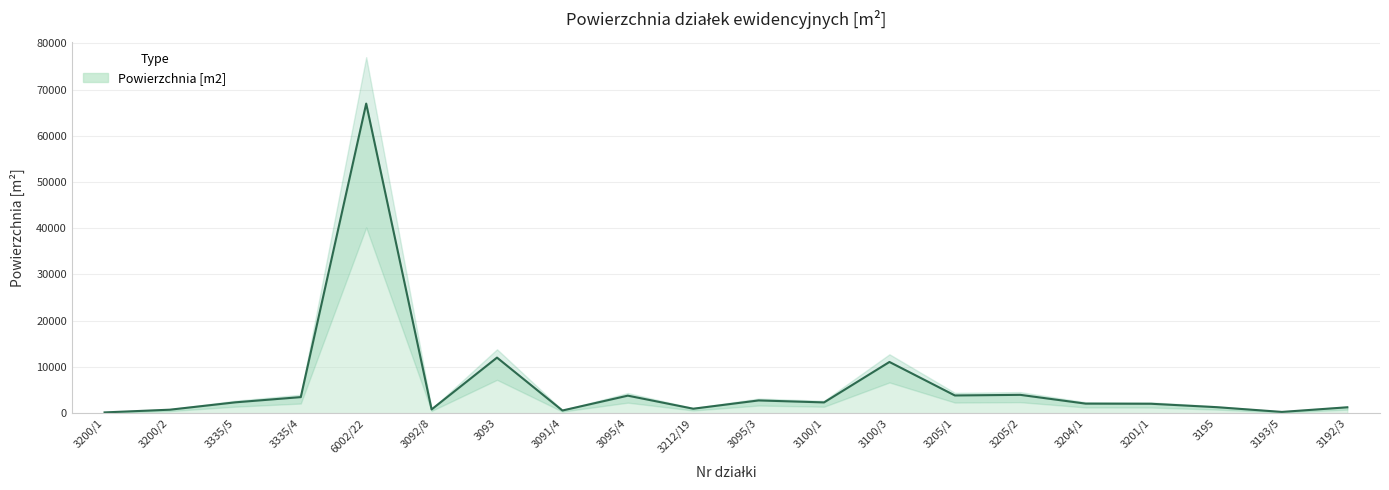

How many interior local valleys (lower than both neighbors) does the data have?

6